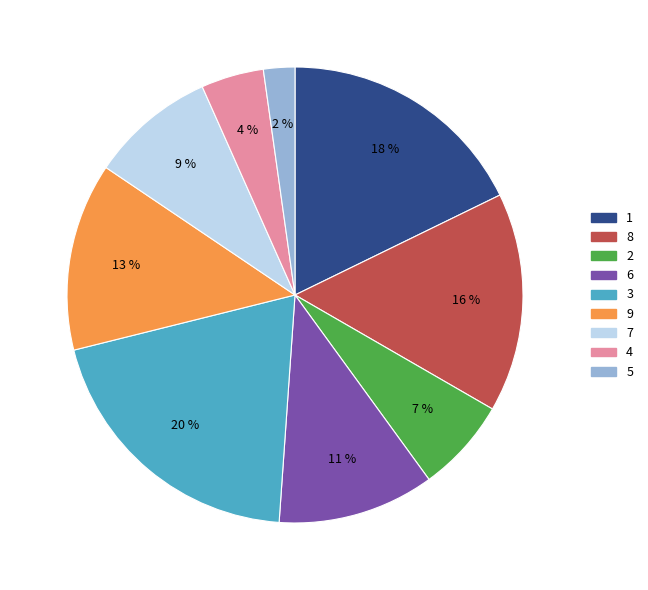

Is there any slice that represents more than half of the pie?

No